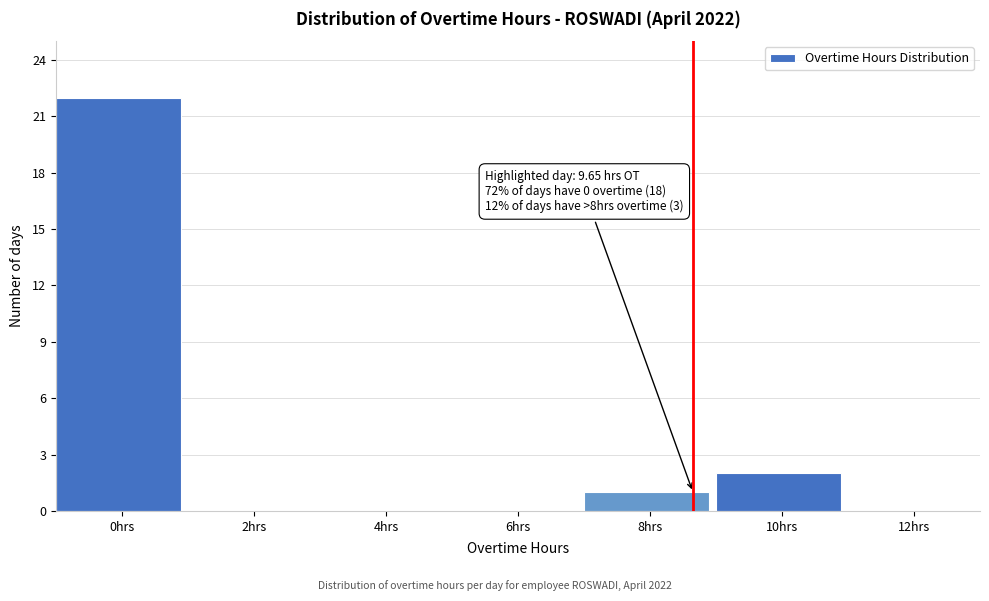

At which label is the value closest to 11?

10hrs